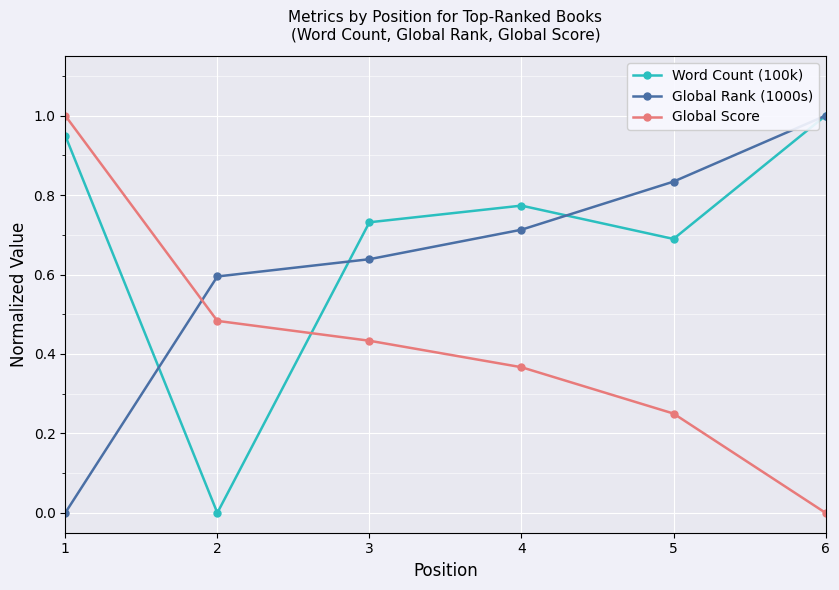

How many interior local valleys does the Word Count (100k) series have?

2